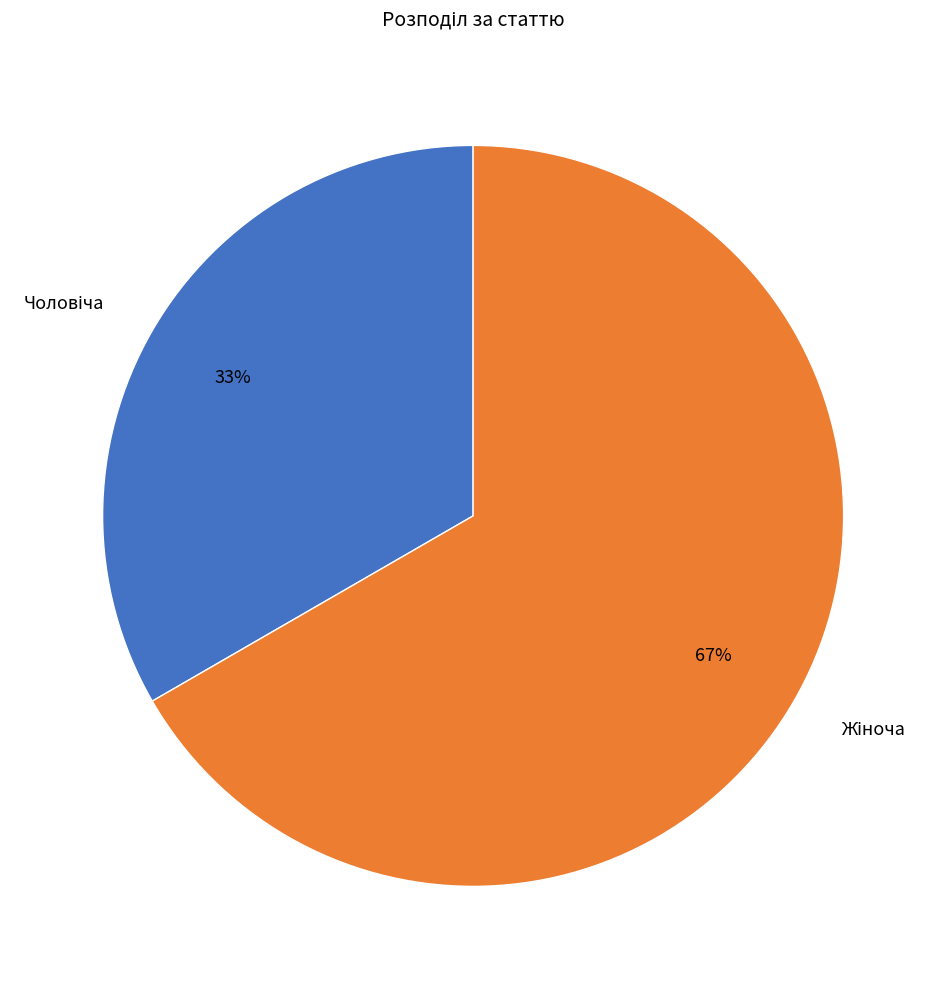

To the nearest percent, what is the average slice percentage?

50%